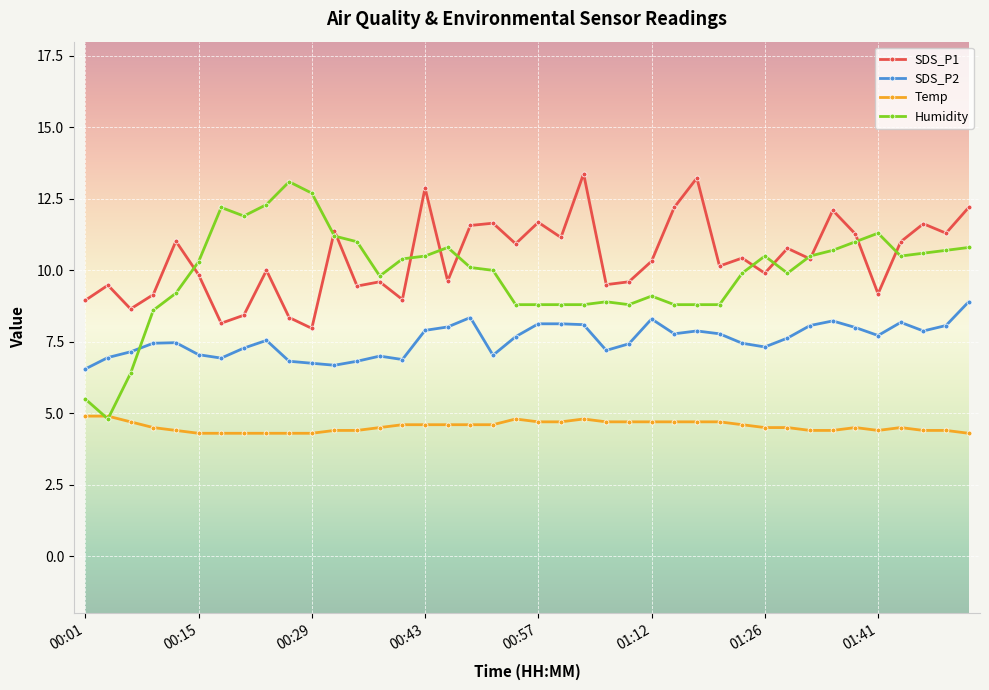

What is the maximum value shown in the chart?

13.4